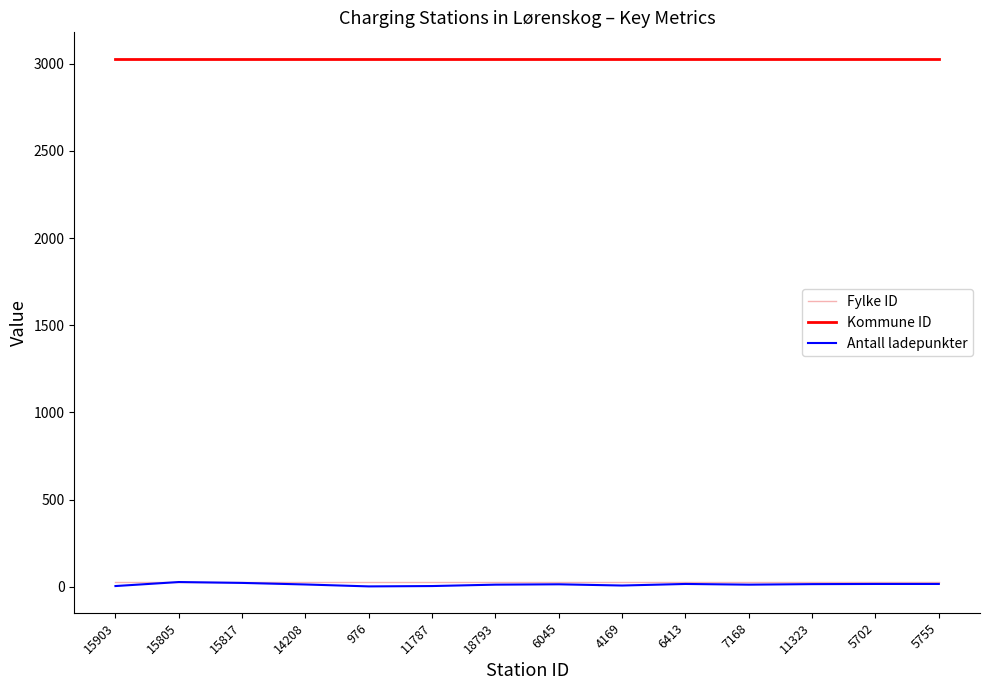

Which series has the largest total across all categories?

Kommune ID